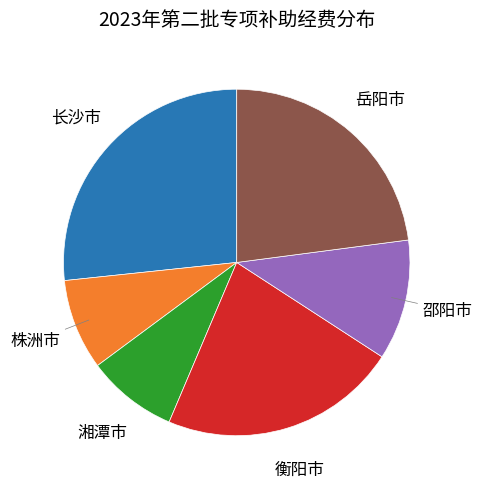

Is there any slice that represents more than half of the pie?

No